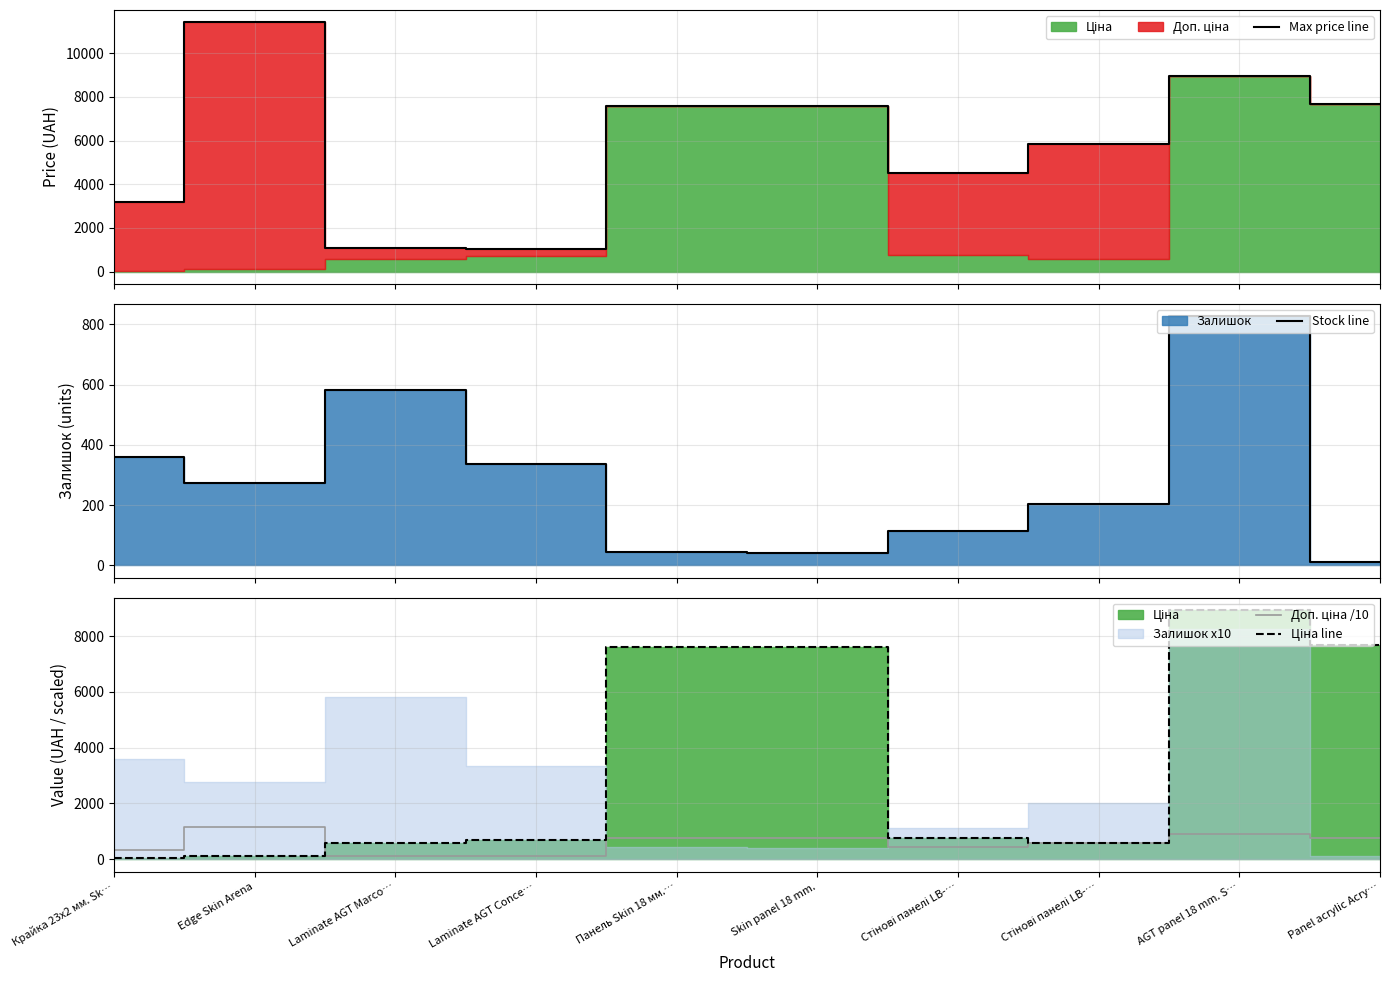

How many interior local peaks does the Max price line series have?

2